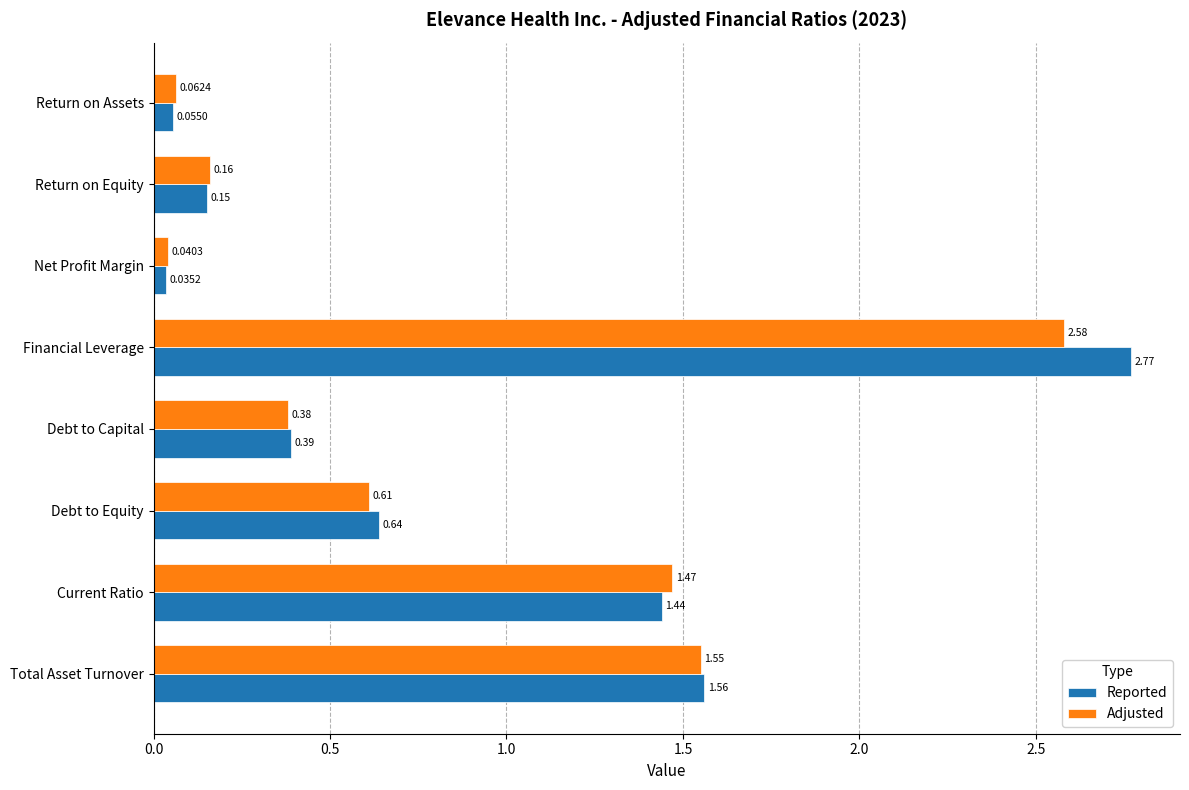

What is the difference between the maximum and minimum values in the Adjusted series?

2.5